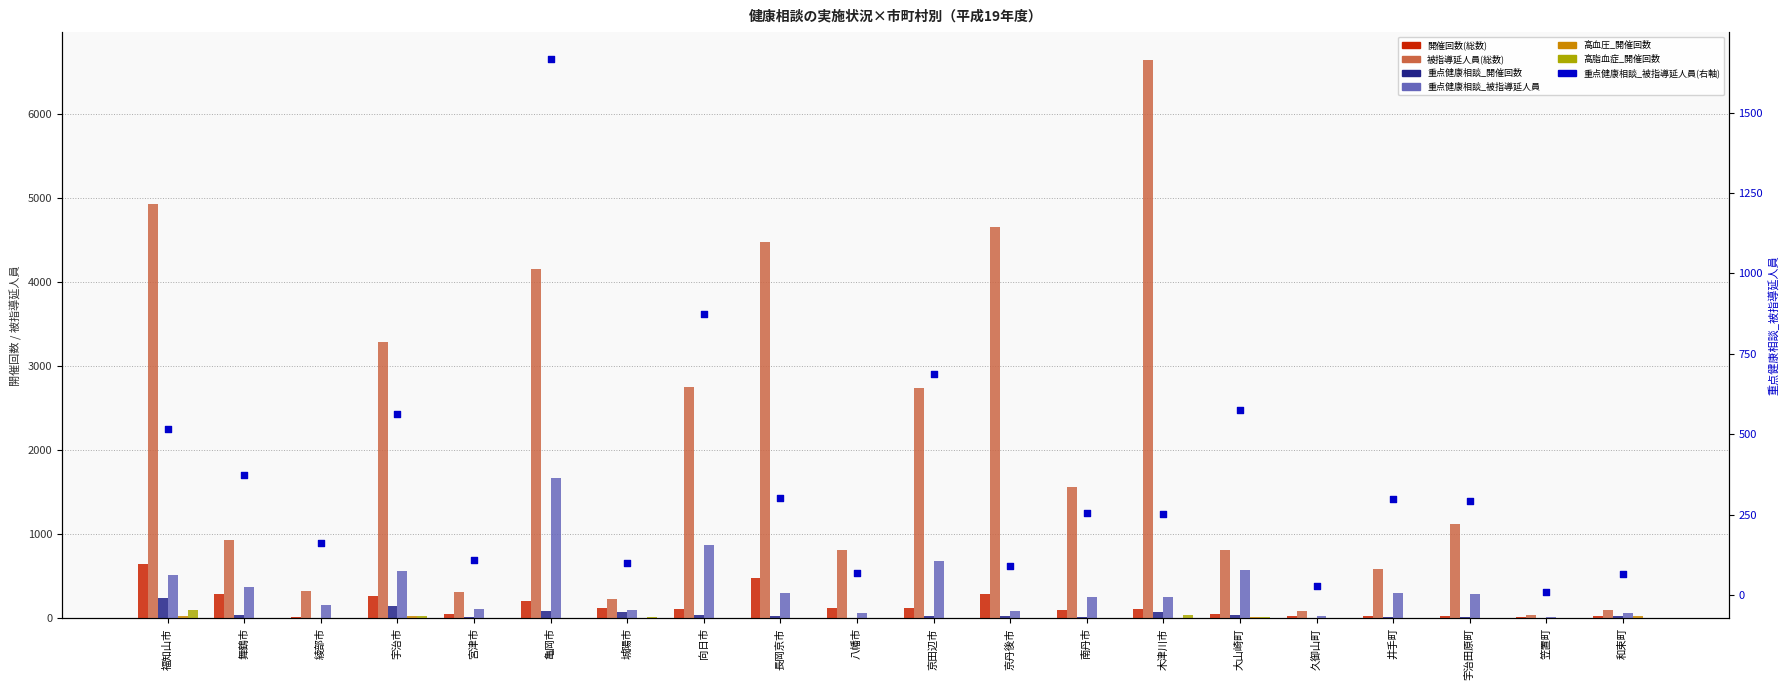

Which series contains the lowest Y value?

高血圧_開催回数